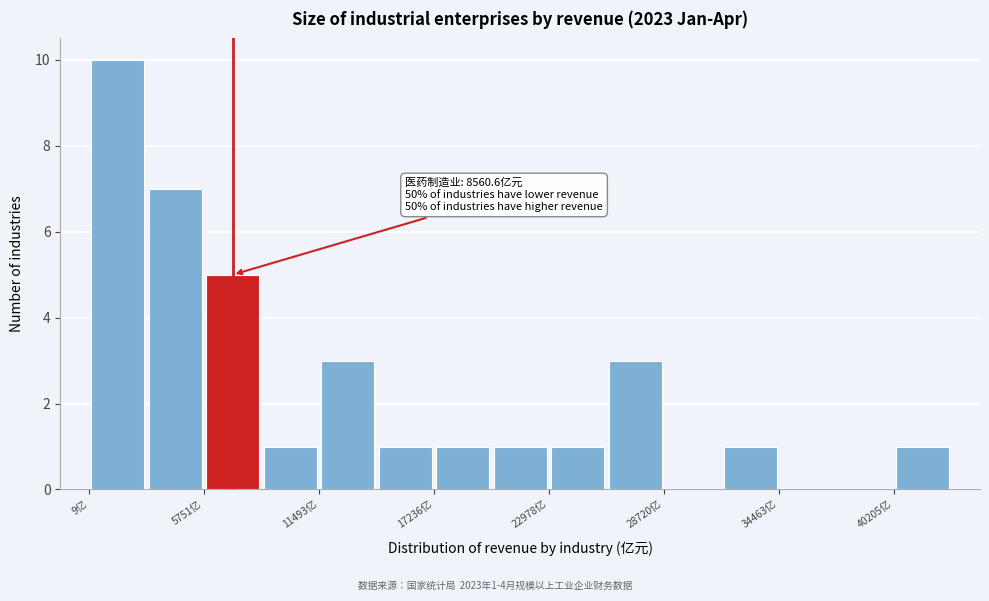

Around what value on the x-axis is the tallest bar? Give the approximate position of its centre, as read against the axis.

1000